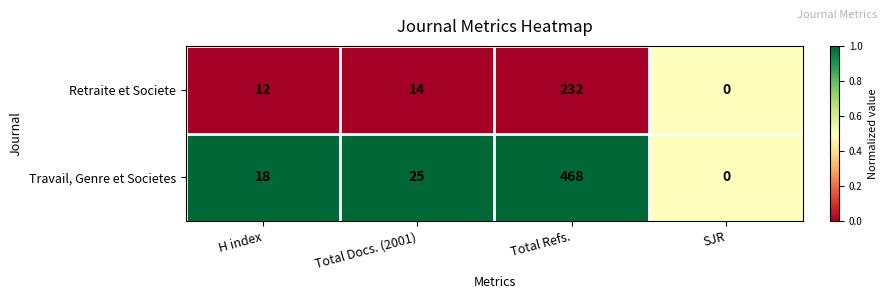

Reading right to left, extract all data points from this chart.

Retraite et Societe: 0	232	14	12
Travail, Genre et Societes: 0	468	25	18